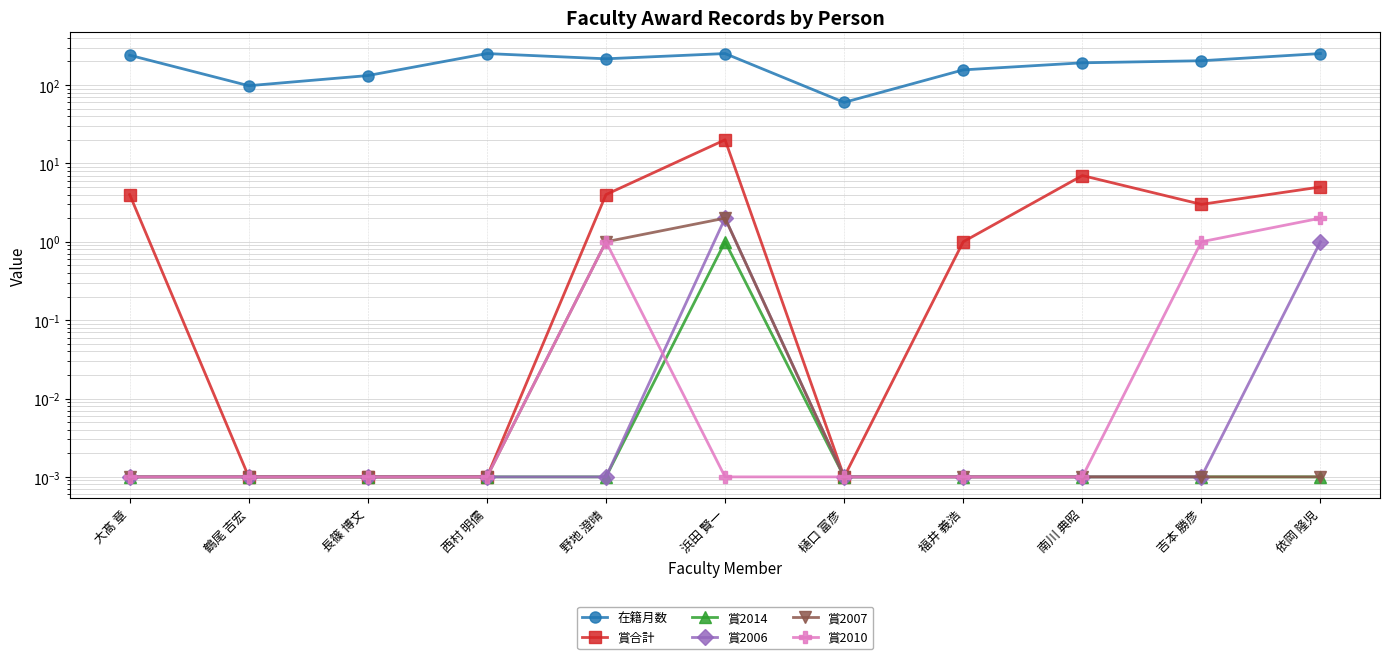

Does the chart have visible grid lines?

Yes